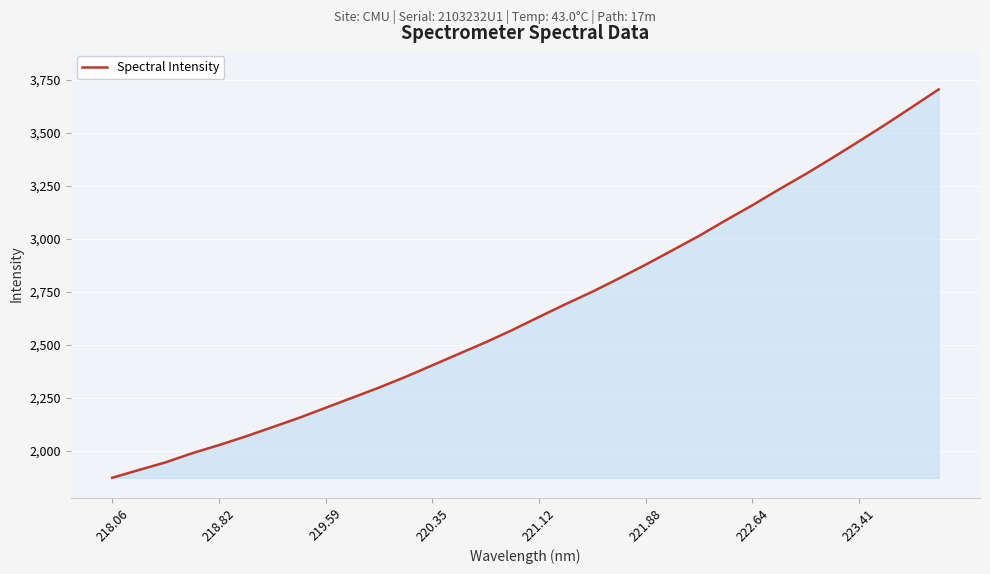

What is the average value?

2667.1